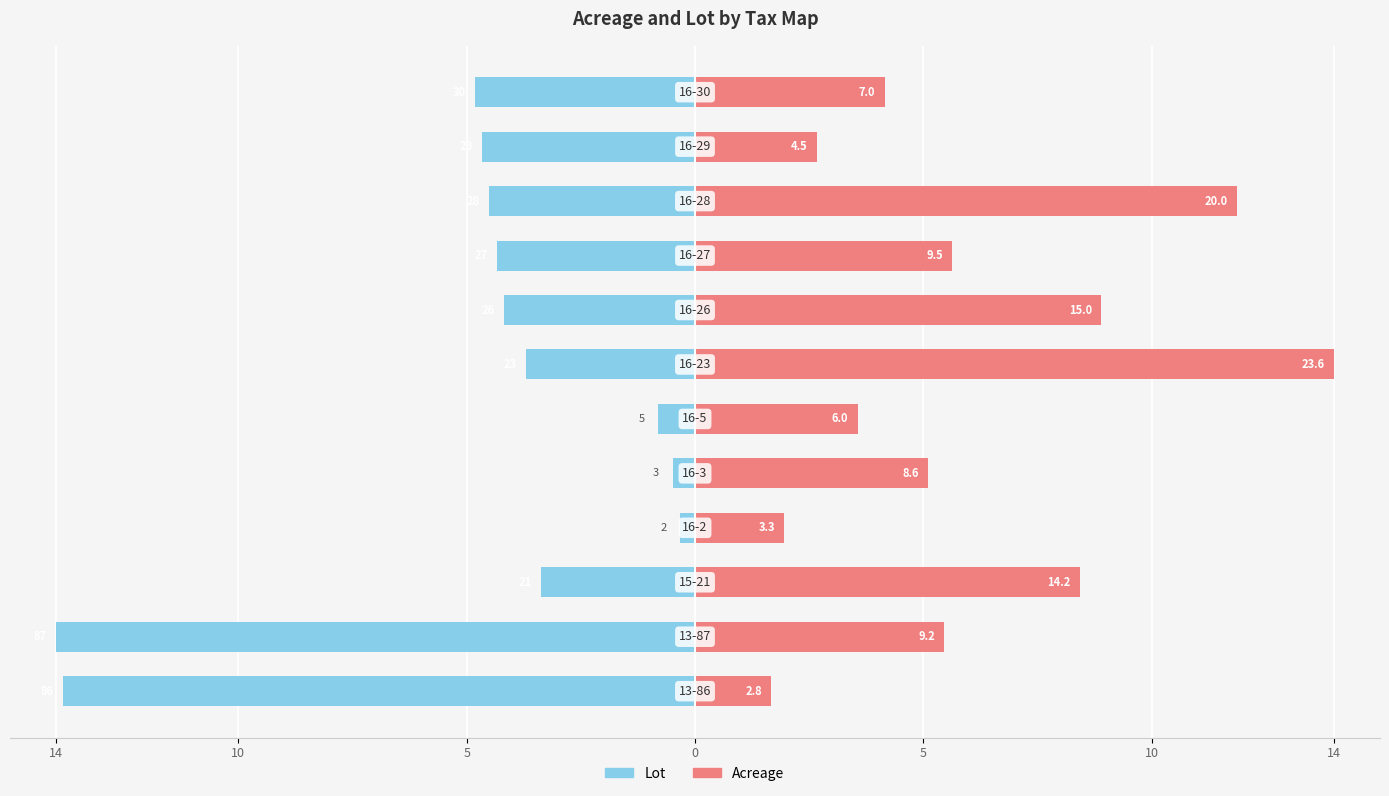

Are the bars grouped side by side (vs. stacked)?

Yes